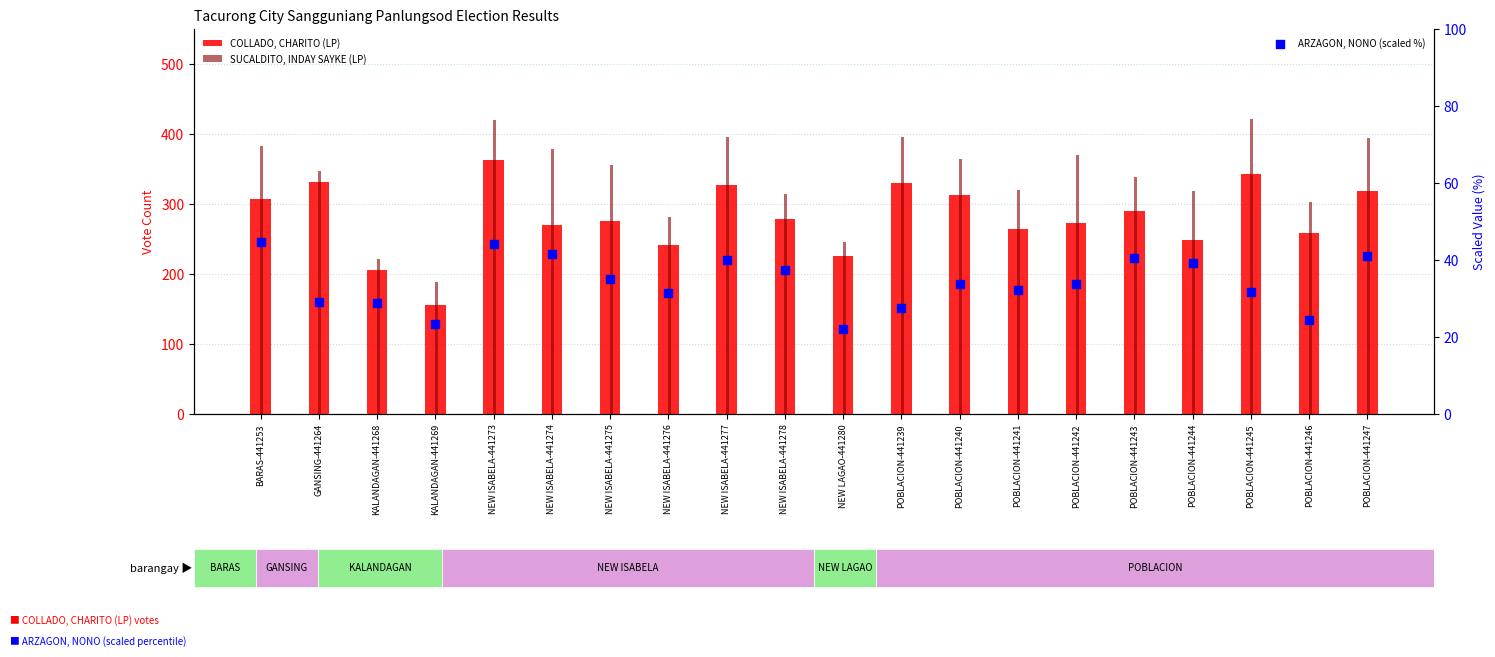

At how many categories does at least one series exceed 91?

20